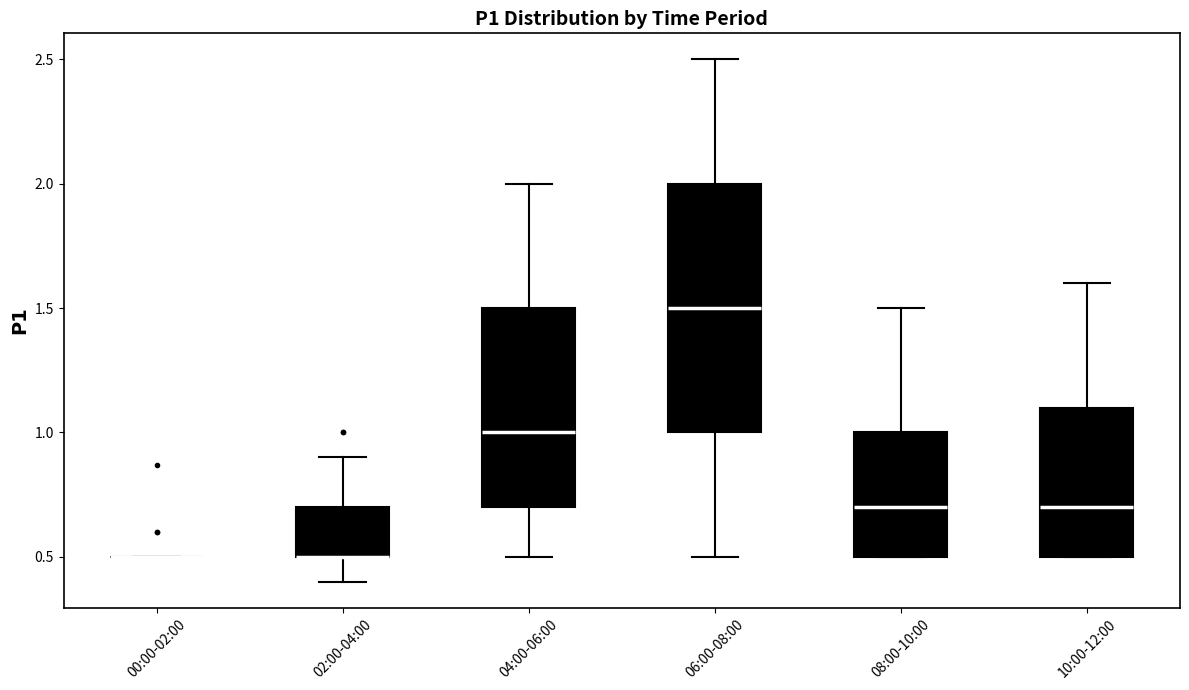

Reading left to right, transcribe this box plot: for each box, give where its median line is, the range the box spans, and where its two whiskers end, as read against the y-axis. The values are not printed on the chart, so give them approximately, as read against the axis.

00:00-02:00: box collapsed to a line at 0.5, whiskers 0.5 to 0.5
02:00-04:00: median 0.5 (drawn on the box's lower edge), box 0.5 to 0.7, whiskers 0.4 to 0.9
04:00-06:00: median 1.0, box 0.7 to 1.5, whiskers 0.5 to 2.0
06:00-08:00: median 1.5, box 1.0 to 2.0, whiskers 0.5 to 2.5
08:00-10:00: median 0.7, box 0.5 to 1.0, whiskers 0.5 to 1.5
10:00-12:00: median 0.7, box 0.5 to 1.1, whiskers 0.5 to 1.6